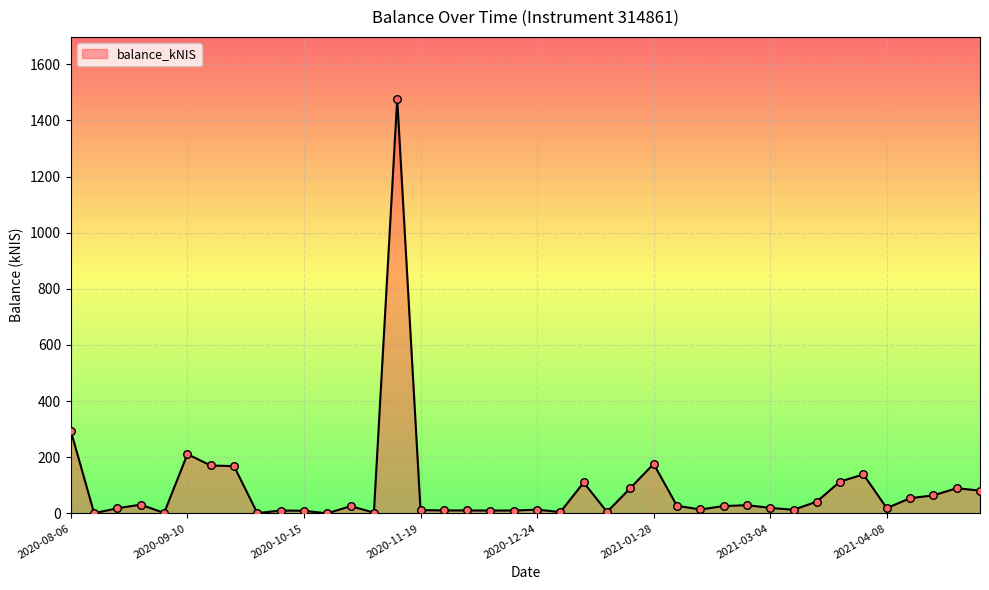

What is the maximum value shown in the chart?

1476.1